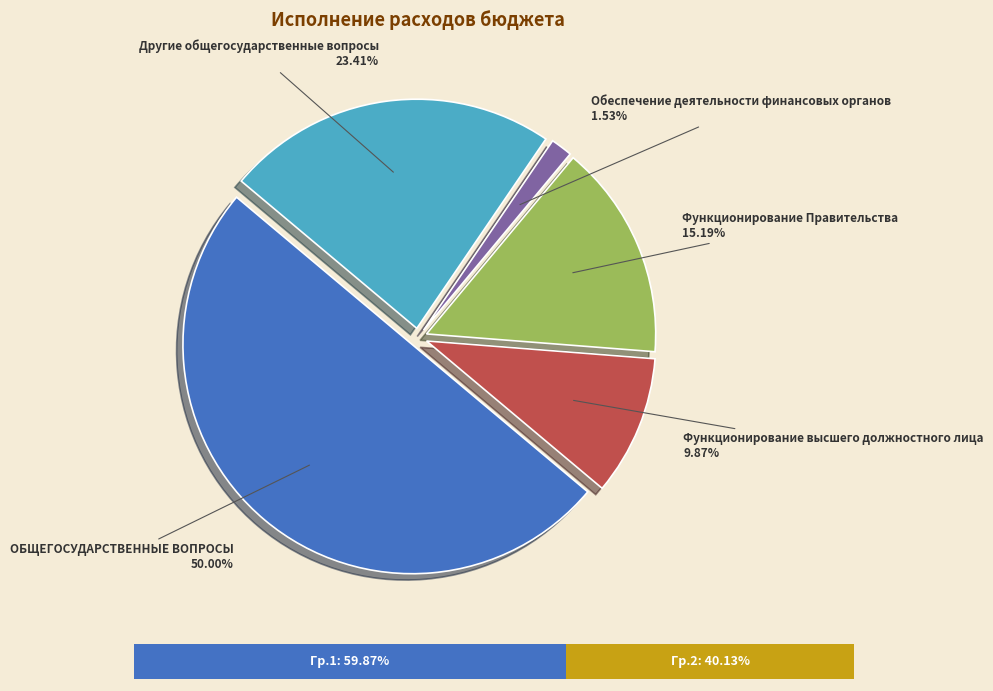

To the nearest percent, what is the combined percentage of Функционирование Правительства and Функционирование высшего должностного лица?

25%